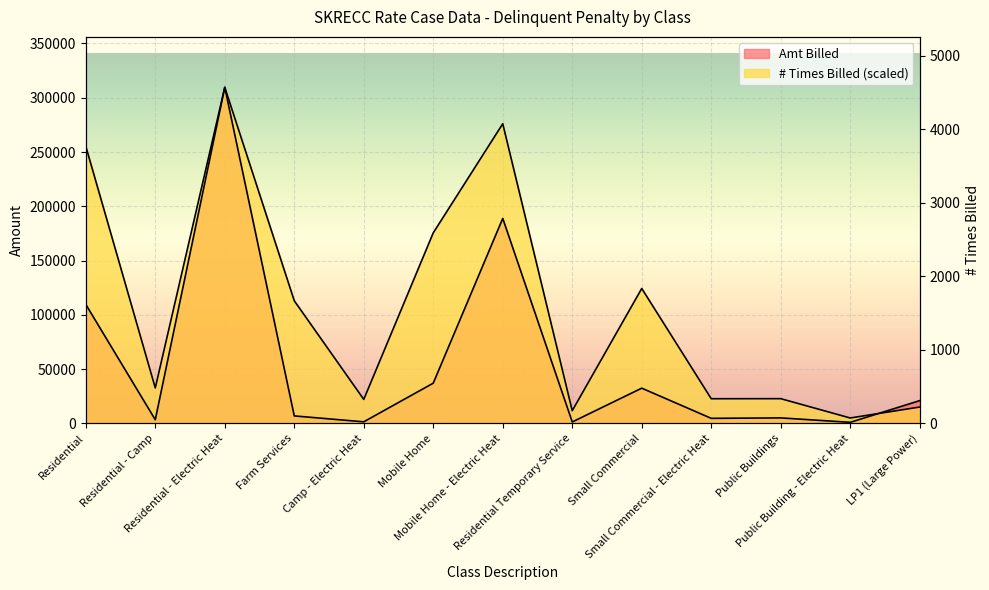

What are all the series names shown in the legend?

Amt Billed, # Times Billed